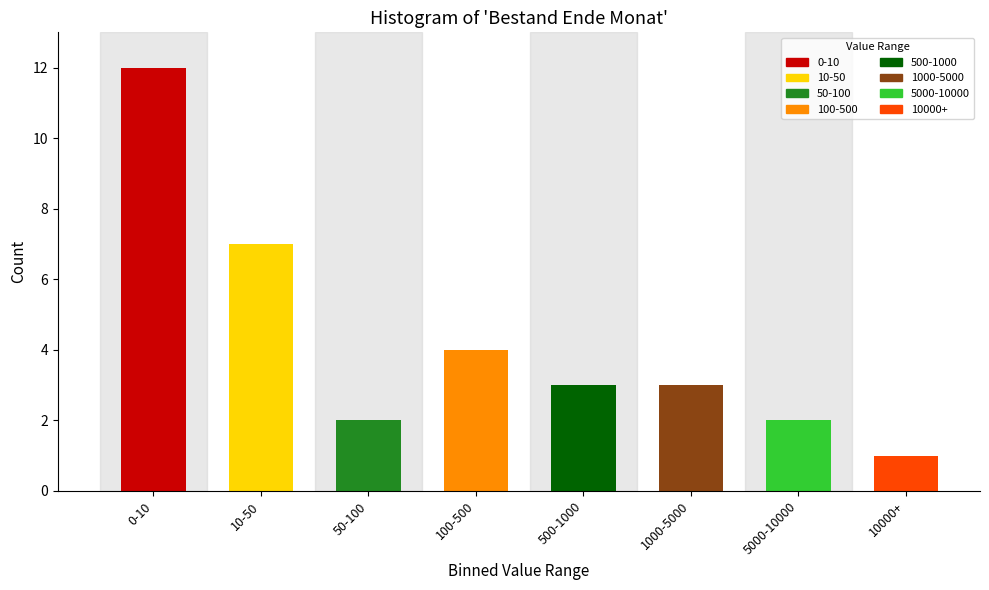

Reading left to right, what are all the values shown in this chart?

0-10=12	10-50=7	50-100=2	100-500=4	500-1000=3	1000-5000=3	5000-10000=2	10000+=1